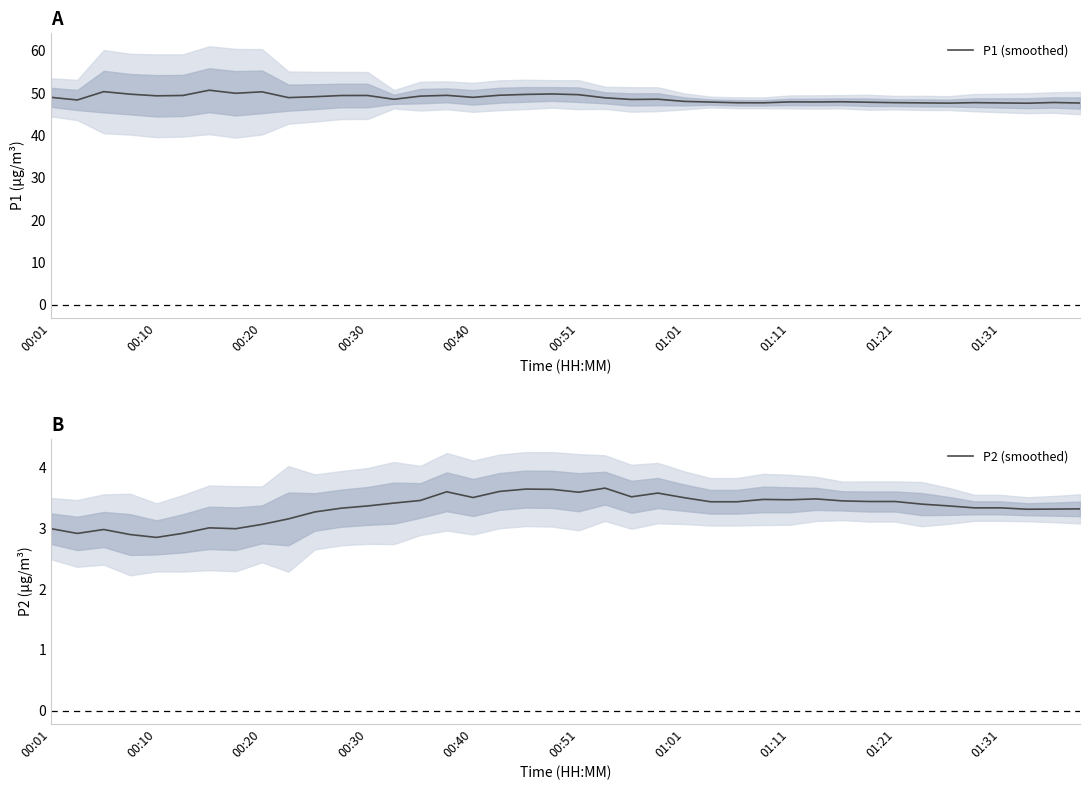

True or false: P1 (smoothed) and P2 (smoothed) intersect in this chart.

False